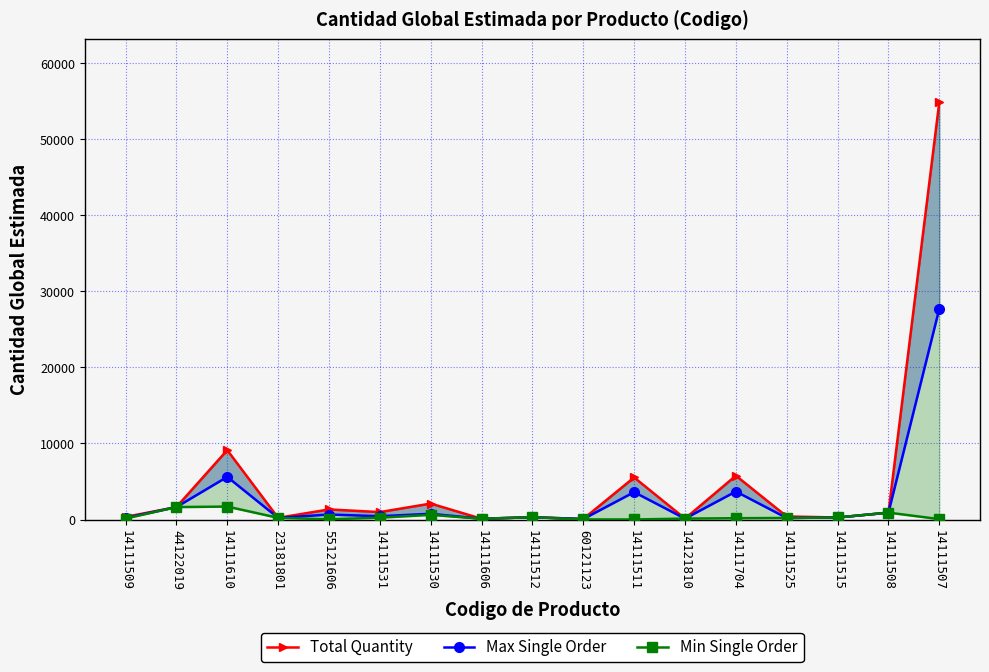

How many values in the Max Single Order series are below 434?

8